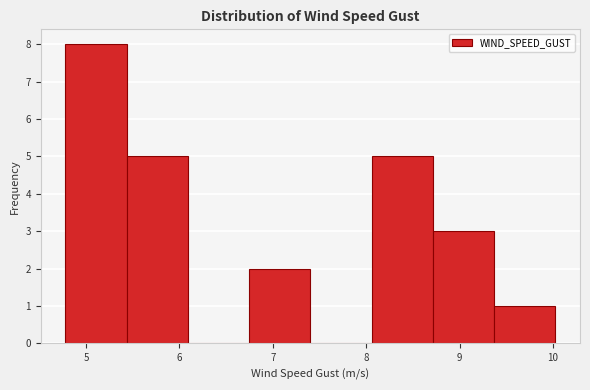

Reading left to right, transcribe this chart: for each bar, give the range it covers on the x-axis and its height. Neither the bar edges nor the heights are printed on the chart, so give them approximately, as read against the axes.

4.8 to 5.4: 8
5.4 to 6.1: 5
6.1 to 6.7: 0
6.7 to 7.4: 2
7.4 to 8.1: 0
8.1 to 8.7: 5
8.7 to 9.4: 3
9.4 to 10.0: 1